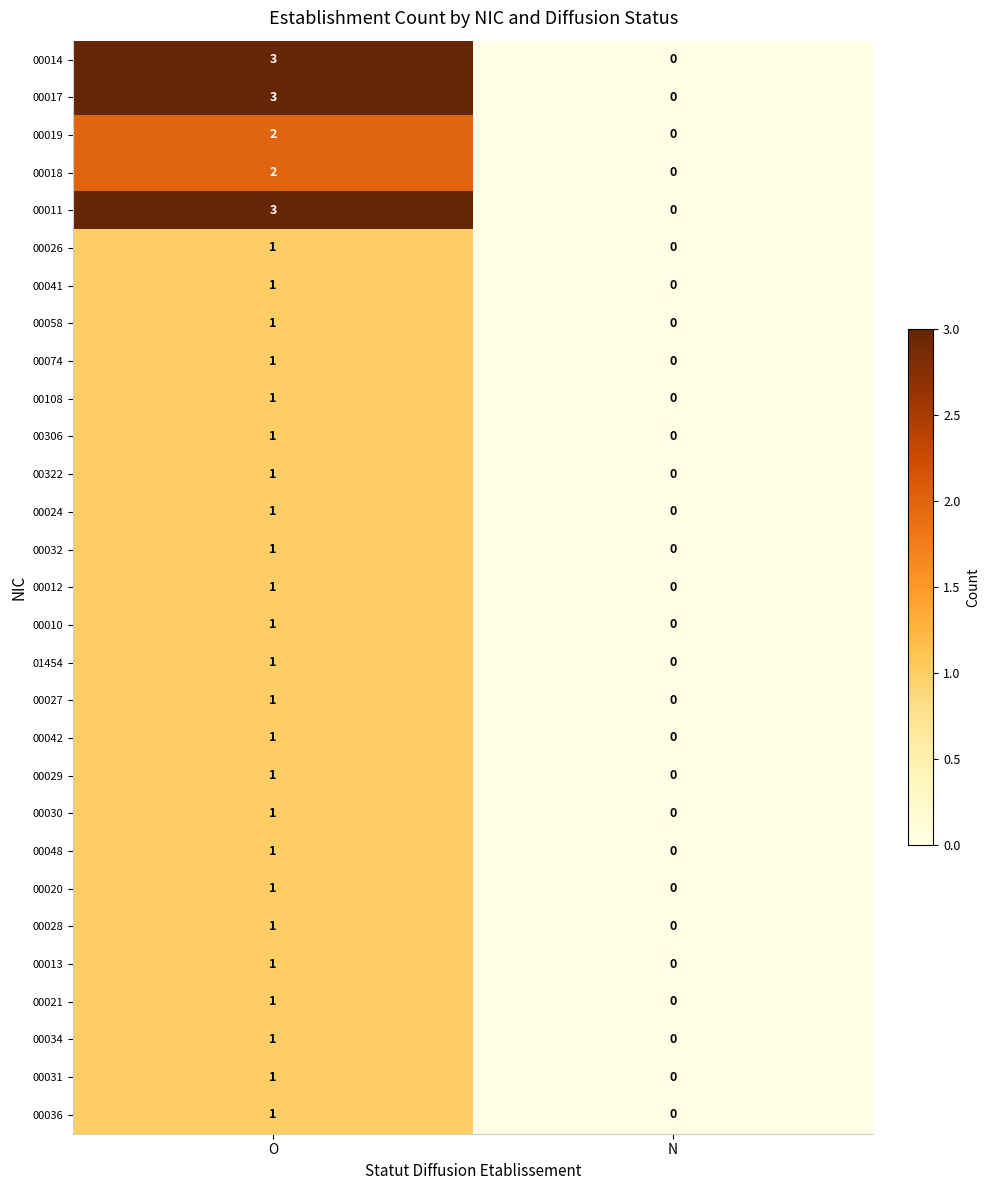

What is the difference between the 00014 values at O and N?

3